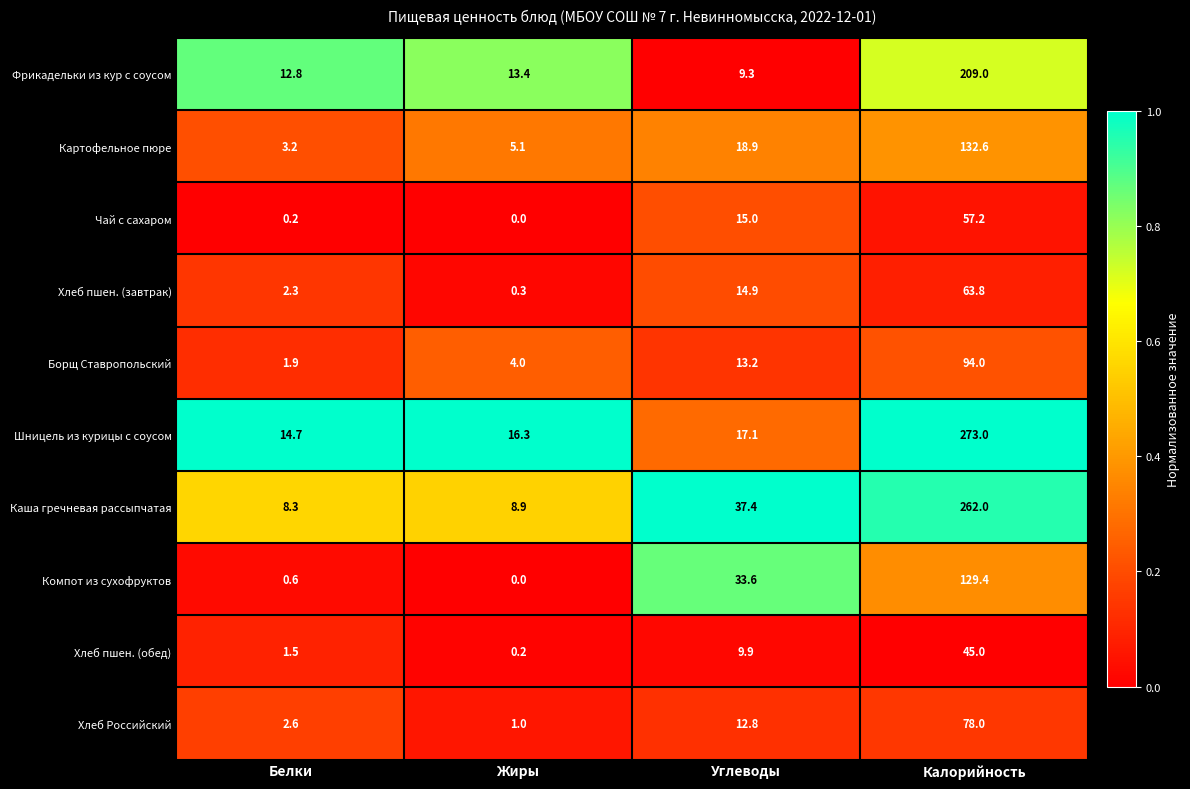

Which category has the highest value across all series?

Калорийность